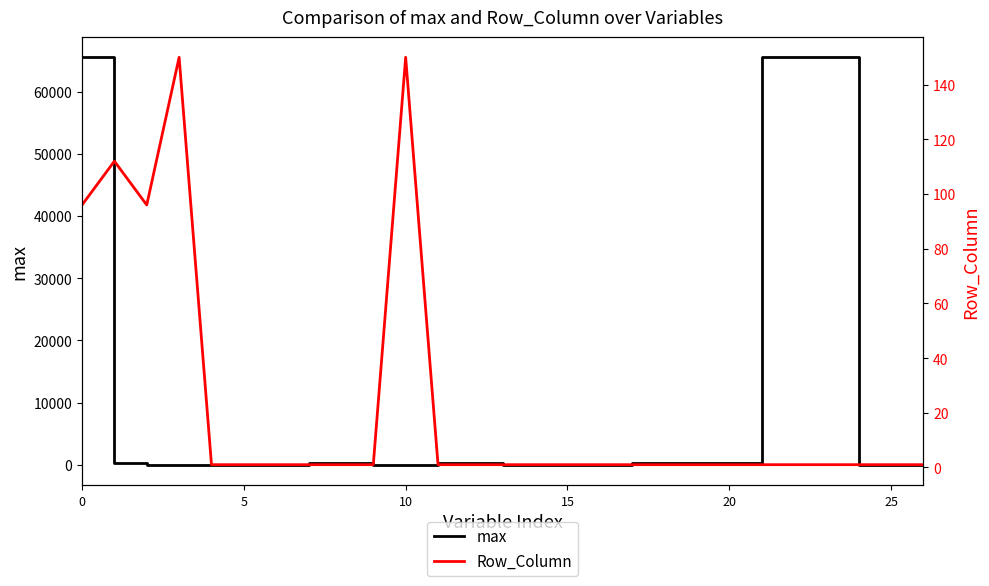

True or false: Row_Column has a value of 34 at 5.

False